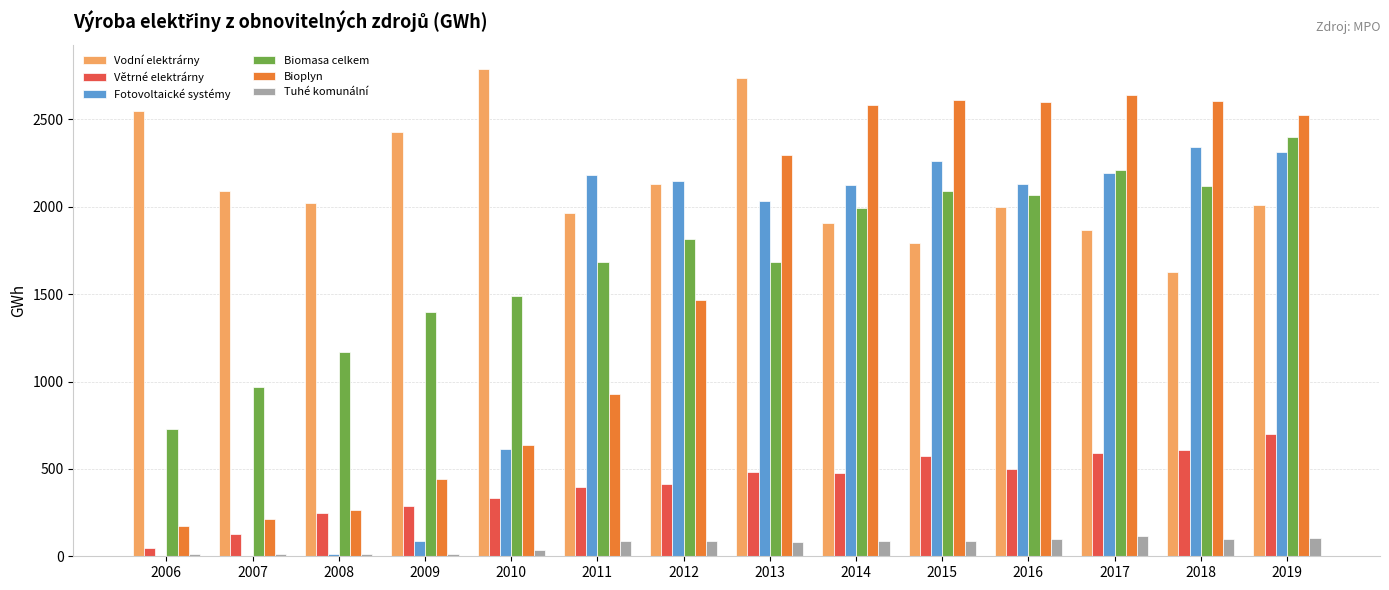

What is the maximum value shown in the chart?

2789.0